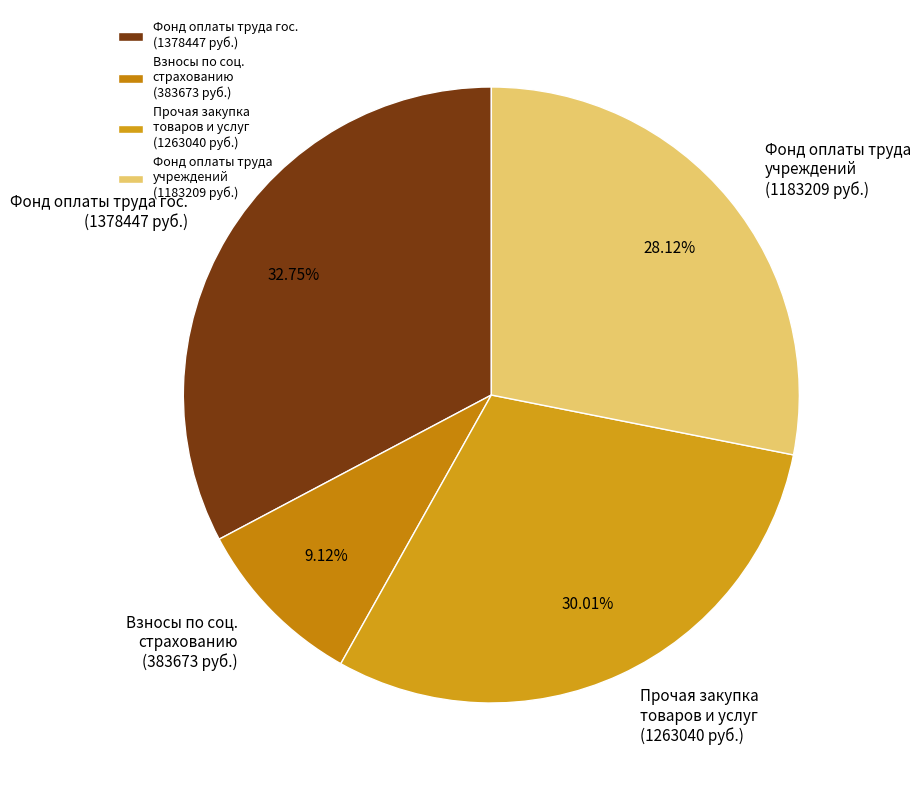

Is Фонд оплаты труда гос. (1378447 руб.) the majority of the pie?

No